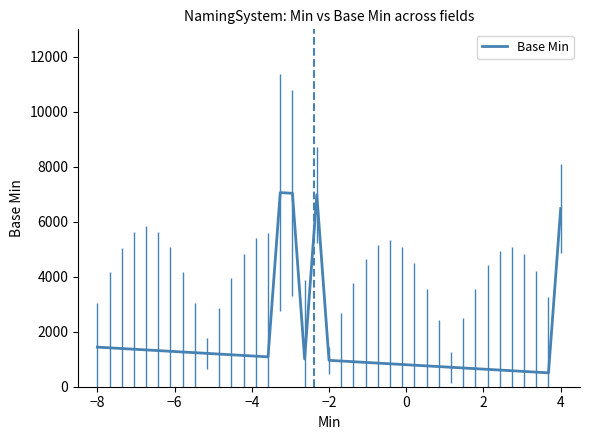

What is the difference between the maximum and minimum values?

6555.8